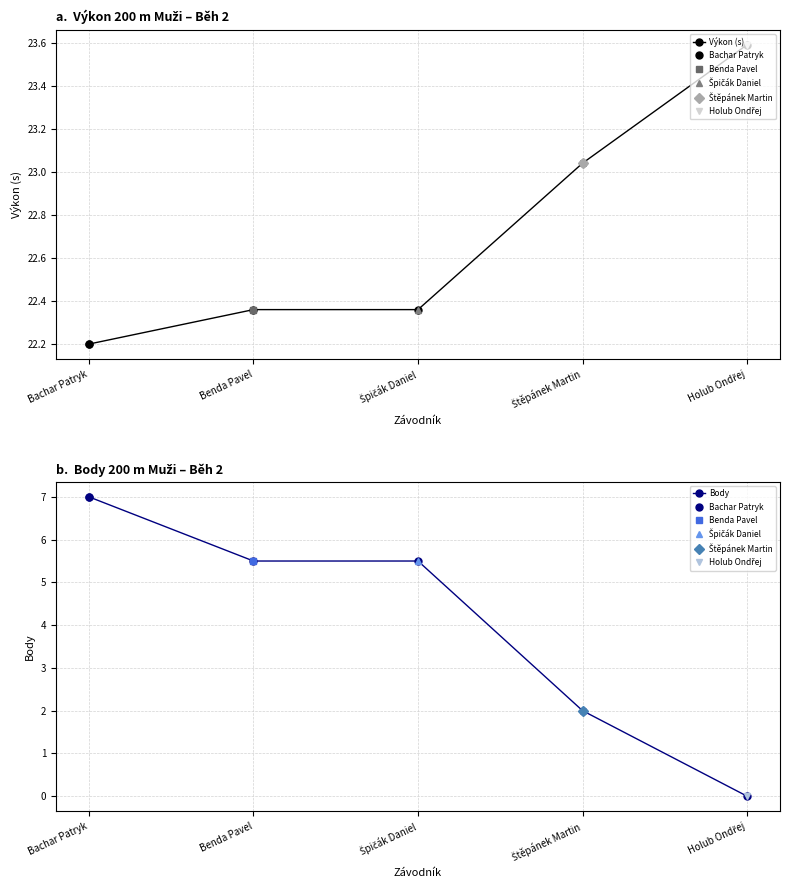

True or false: Body has a value of 0.7 at Štěpánek Martin.

False